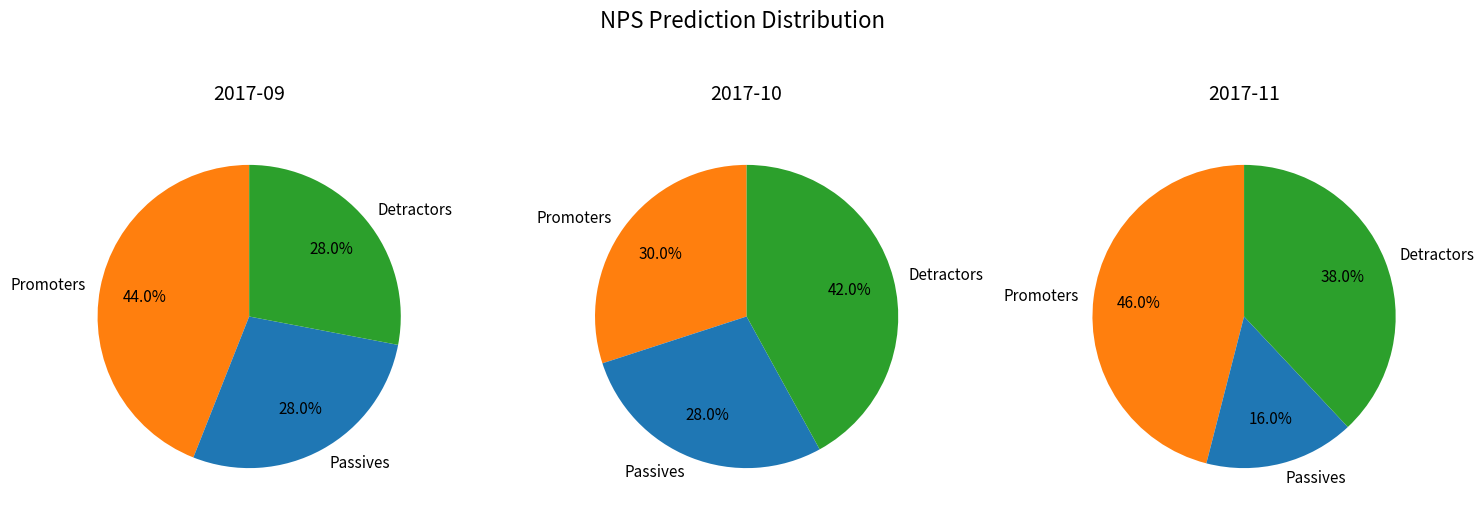

Is 2017-12 the majority of the pie?

No